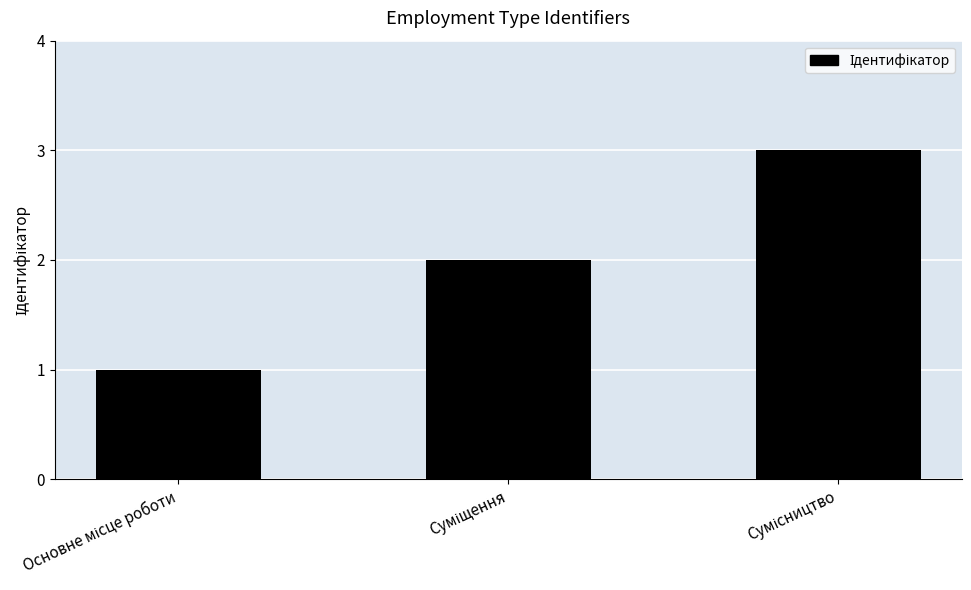

What is the sum of all values?

6